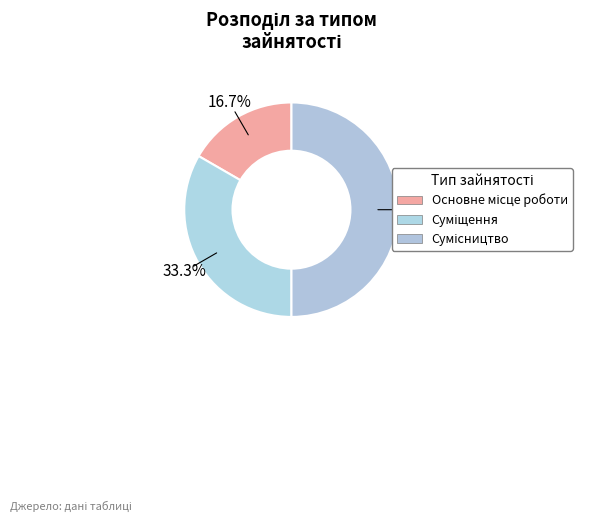

Rank the categories by value from highest to lowest.

Сумісництво, Суміщення, Основне місце роботи